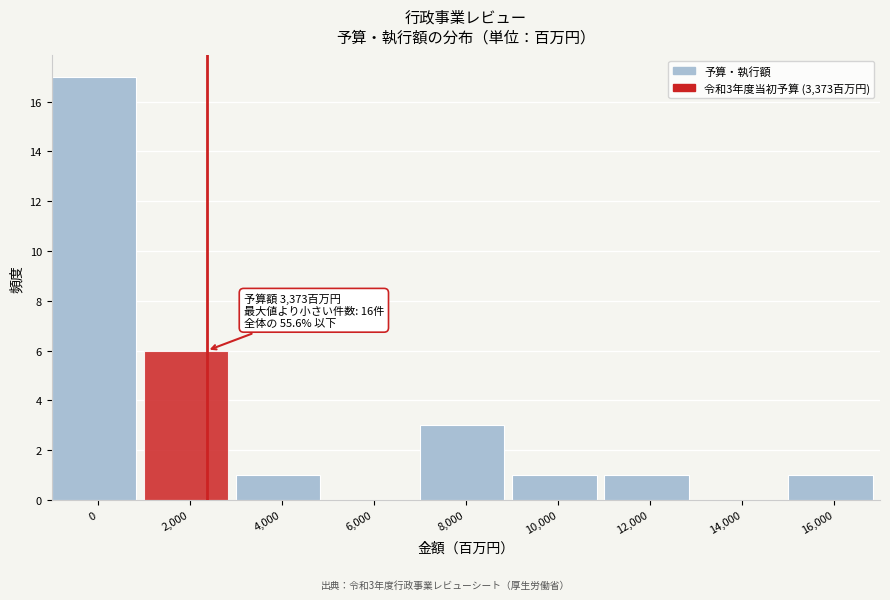

Reading left to right, transcribe all the data shown in this chart.

0=17	2,000=6	4,000=1	6,000=0	8,000=3	10,000=1	12,000=1	14,000=0	16,000=1